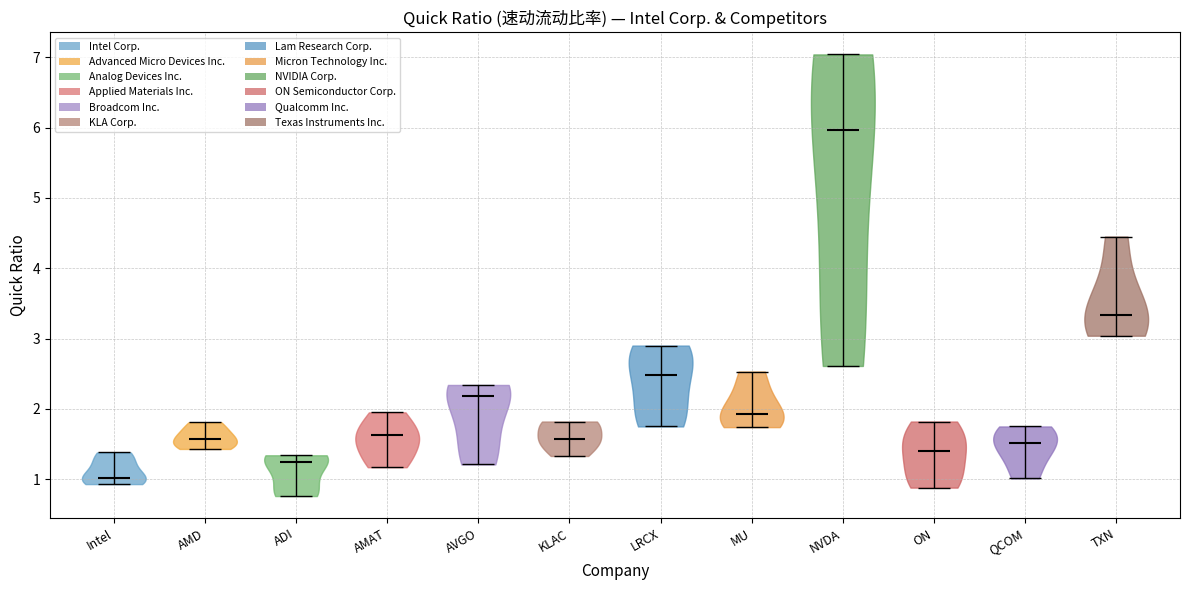

Reading left to right, read every violin against the y-axis: where its median line is, and the lowest and highest points it reaches. The values are not printed on the chart, so give them approximately, as read against the axis.

Intel: median line 1.0, lowest point 0.9, highest point 1.4
AMD: median line 1.6, lowest point 1.4, highest point 1.8
ADI: median line 1.2, lowest point 0.8, highest point 1.3
AMAT: median line 1.6, lowest point 1.2, highest point 2.0
AVGO: median line 2.2, lowest point 1.2, highest point 2.3
KLAC: median line 1.6, lowest point 1.3, highest point 1.8
LRCX: median line 2.5, lowest point 1.8, highest point 2.9
MU: median line 1.9, lowest point 1.7, highest point 2.5
NVDA: median line 6.0, lowest point 2.6, highest point 7.0
ON: median line 1.4, lowest point 0.9, highest point 1.8
QCOM: median line 1.5, lowest point 1.0, highest point 1.8
TXN: median line 3.3, lowest point 3.0, highest point 4.5